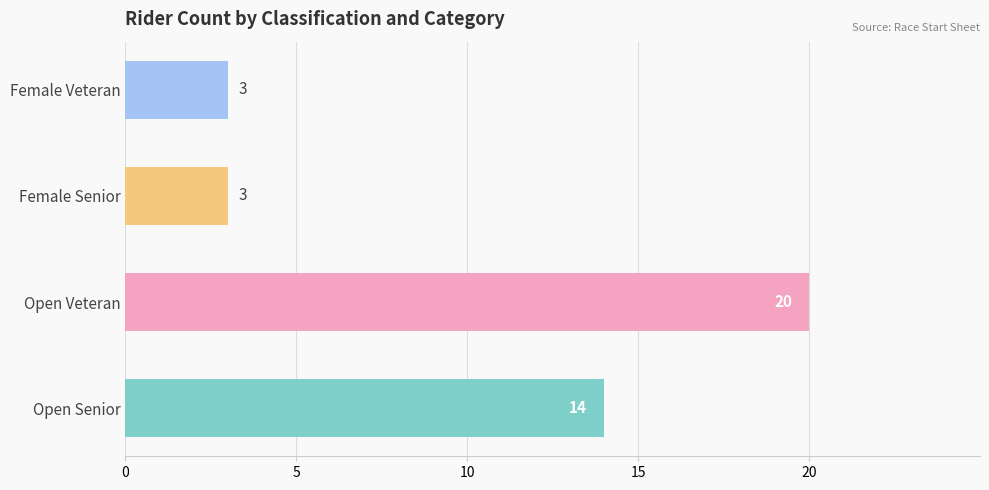

How many series are shown in this chart?

1